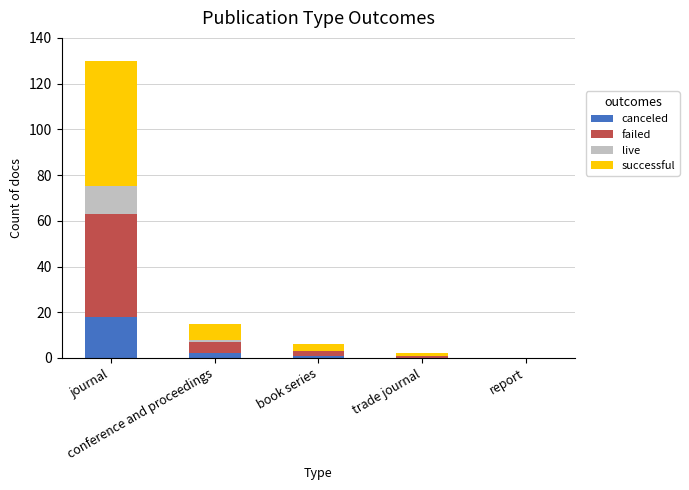

What is the sum of all canceled values?

21